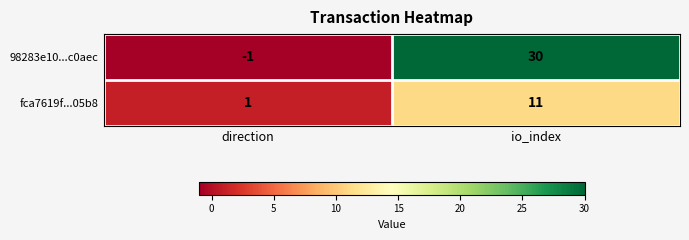

Which label corresponds to the largest value in the chart?

io_index